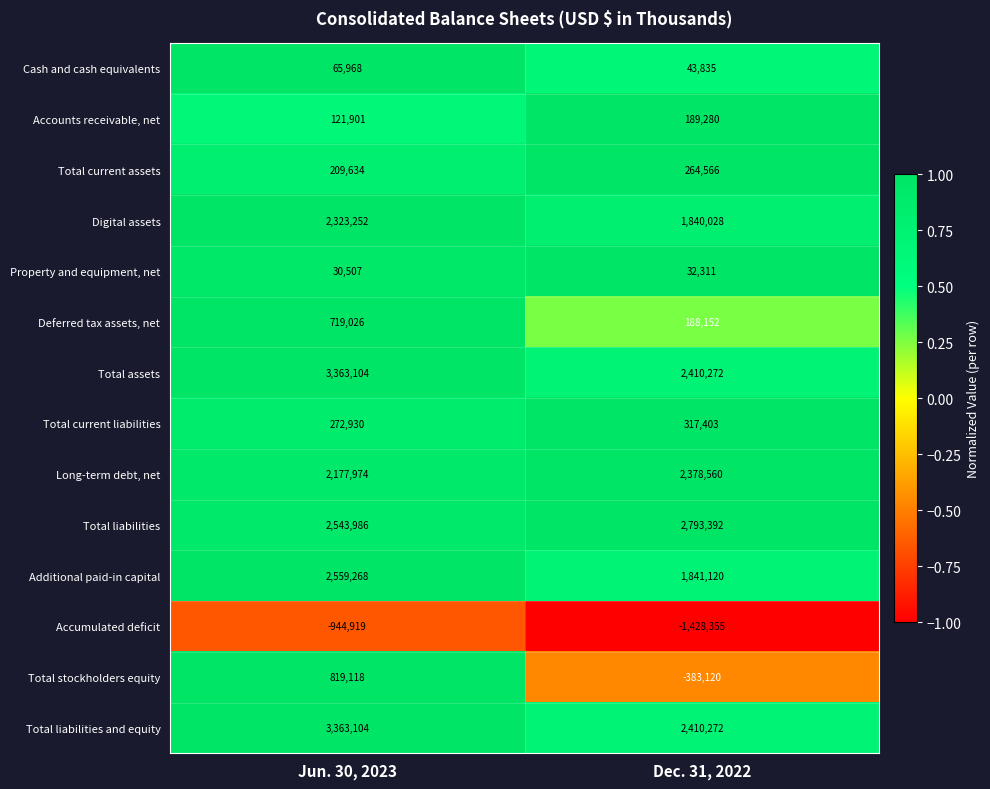

The value of Accounts receivable, net at Jun. 30, 2023 is 27428. True or false?

False